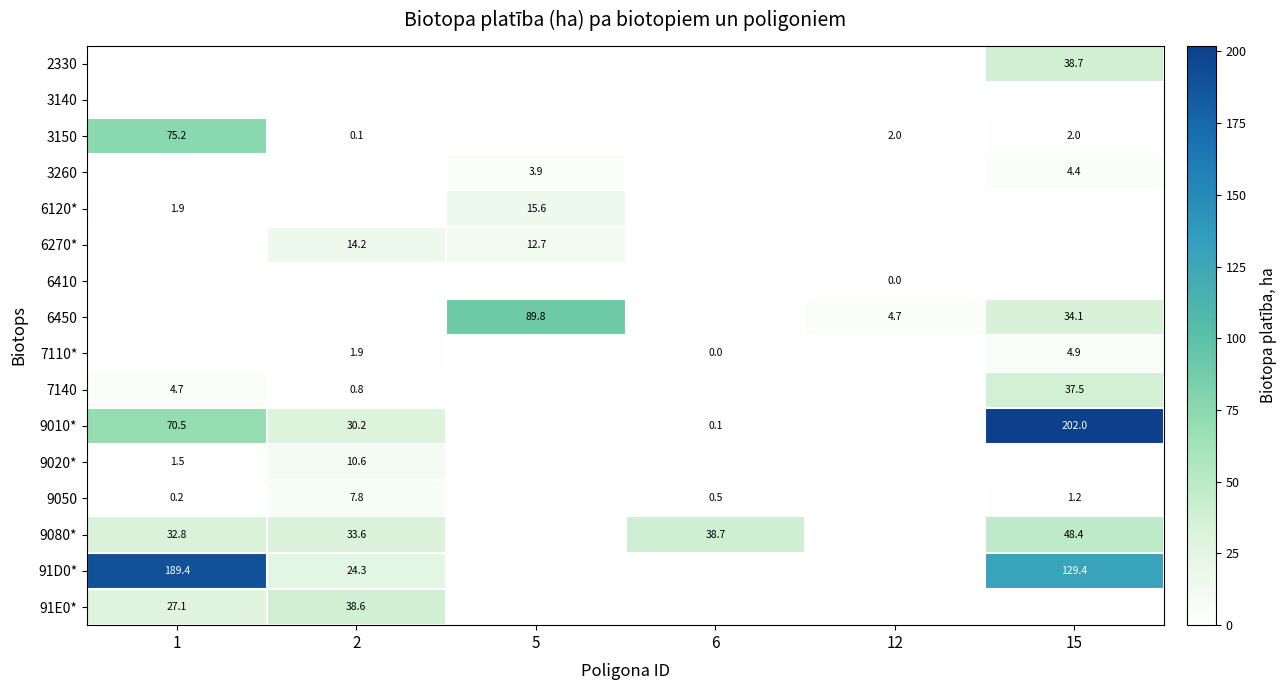

Is it true that 3150 equals 3.2 at 15?

False